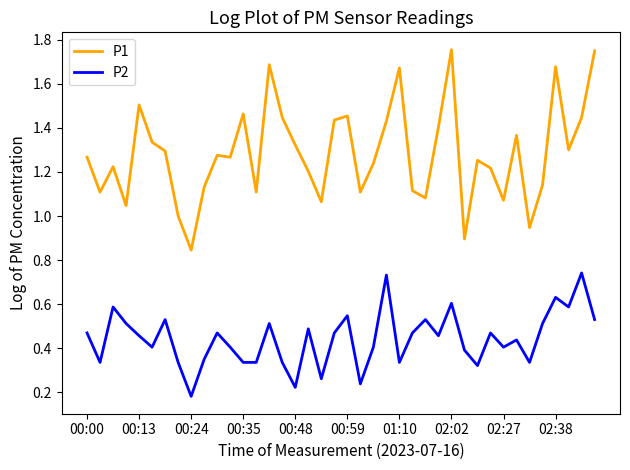

Which series has the largest range (max minus min)?

P1